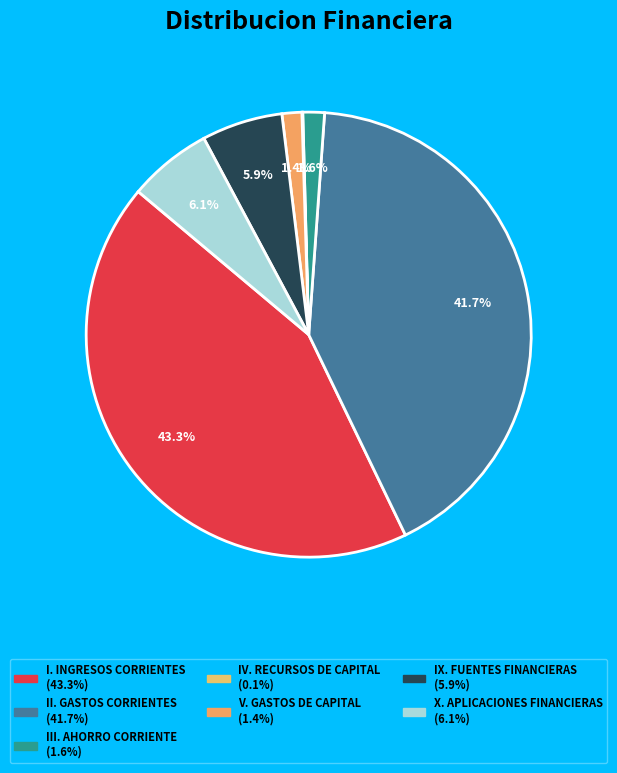

To the nearest percent, what portion does IX. FUENTES FINANCIERAS represent?

6%